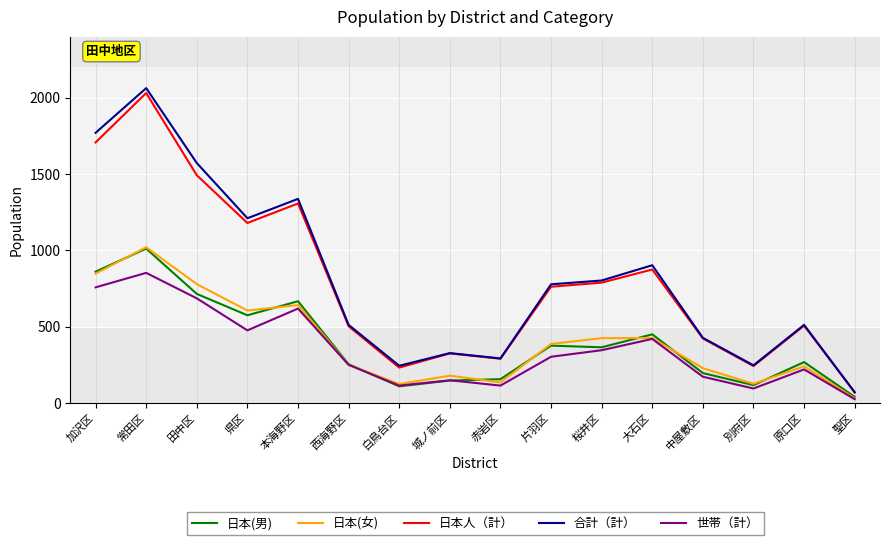

Read the 日本(男) value at 白鳥台区, to the nearest 100.

100